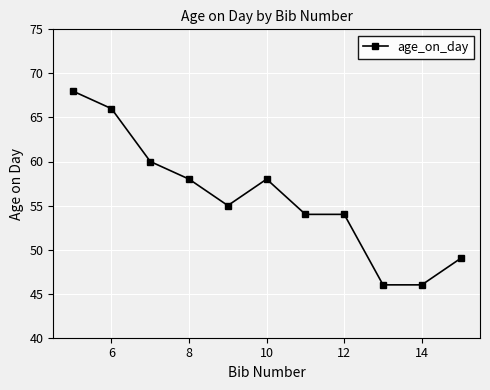

What is the minimum value shown in the chart?

46